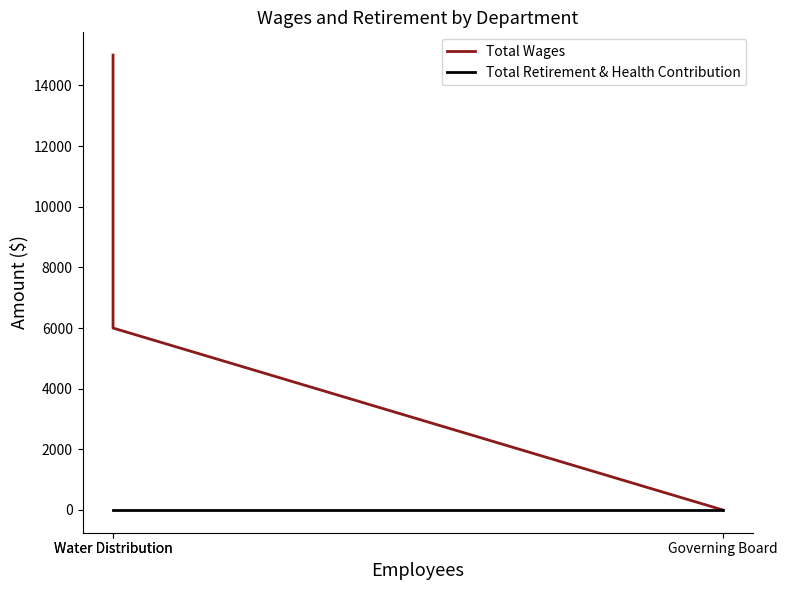

Rank the categories by Total Wages value from highest to lowest.

Water Distribution, Water Distribution, Governing Board